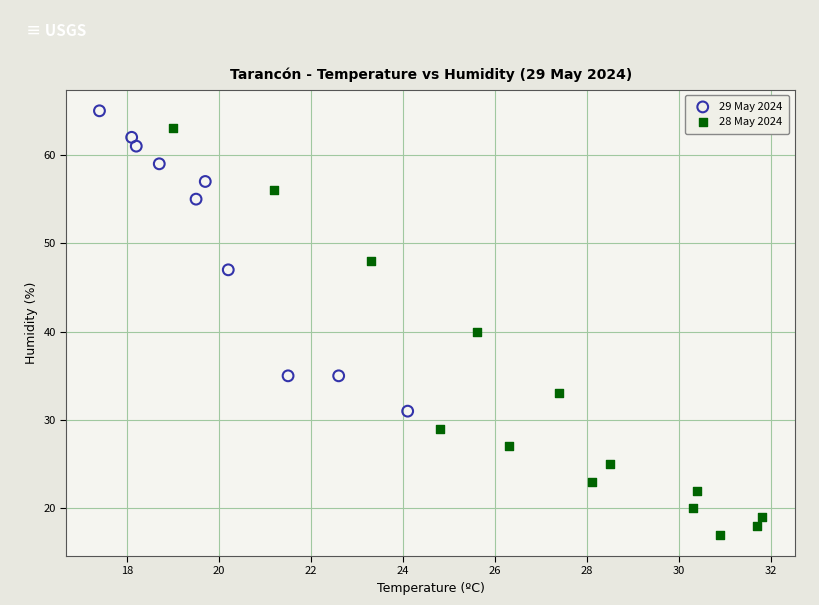

Which series reaches the maximum Y coordinate?

29 May 2024